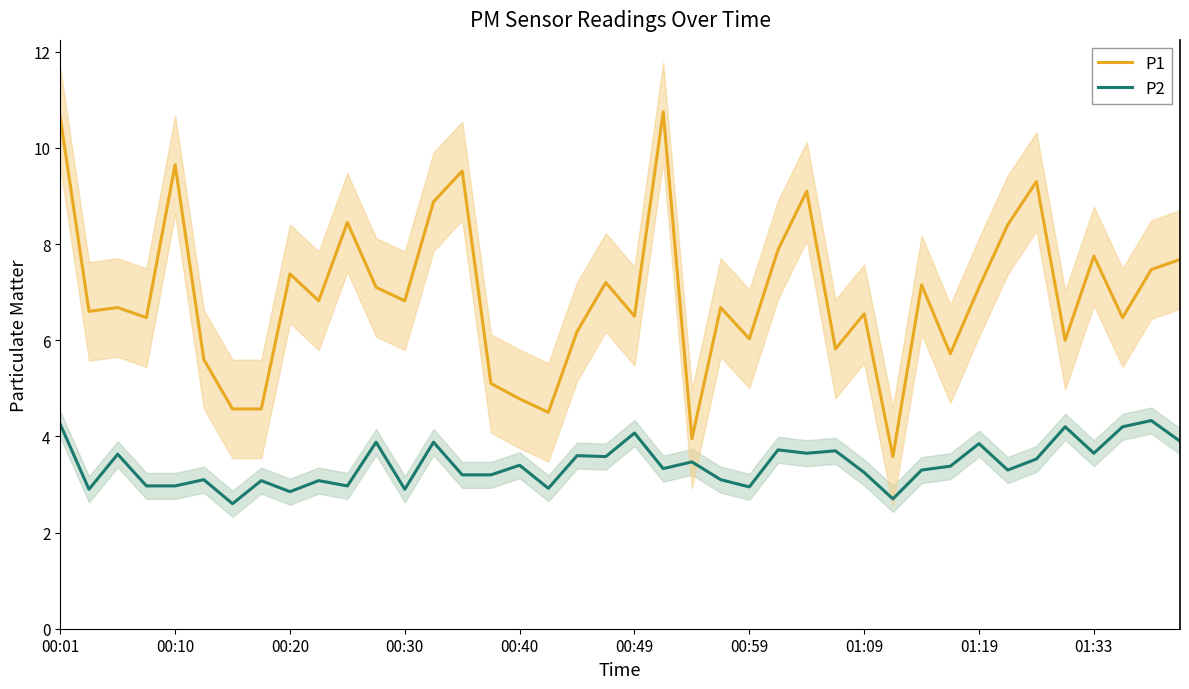

The value of P2 at 00:01 is 4.2. True or false?

True